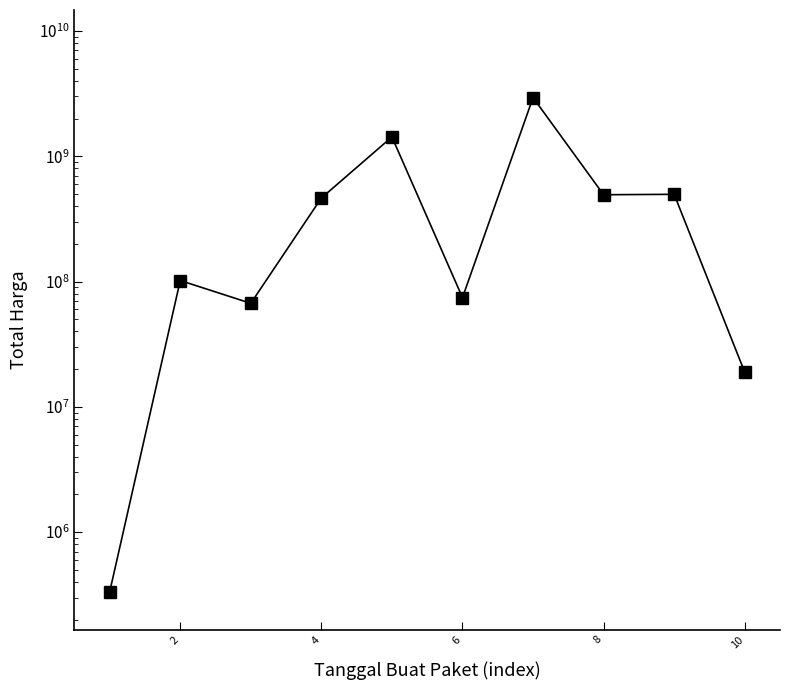

Is it true that the value at 0 is 166768?

False